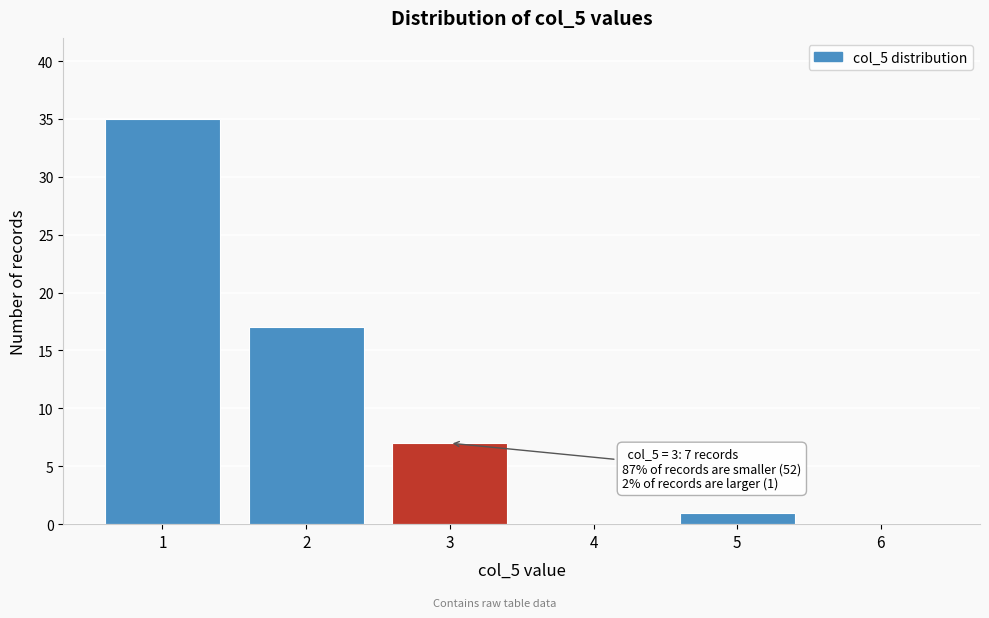

Which range on the x-axis has the tallest bar?

0.5 to 1.5